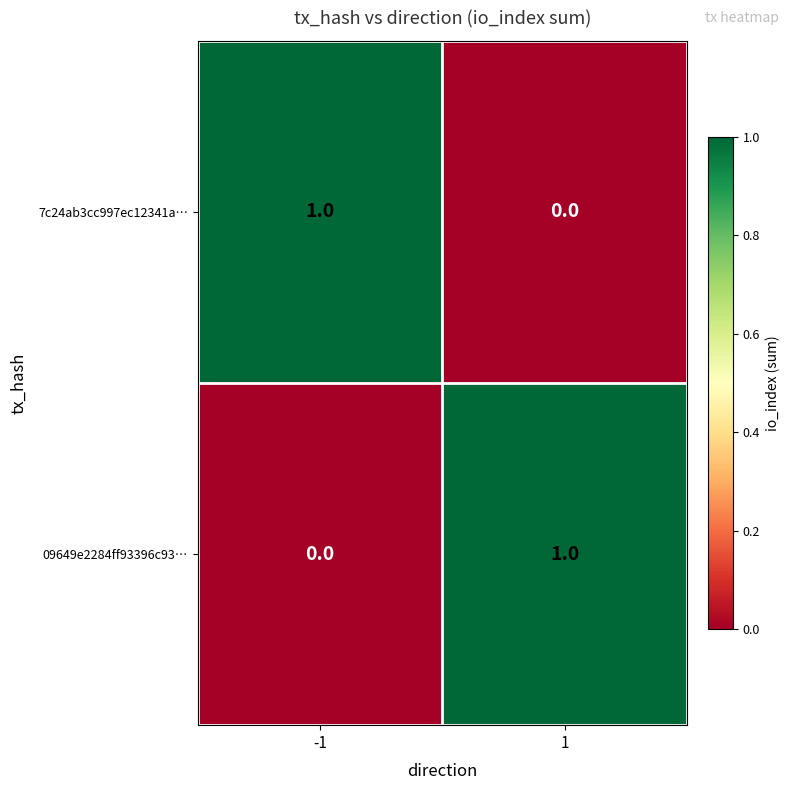

Rank the series at -1 from lowest to highest value.

09649e2284ff93396c93…, 7c24ab3cc997ec12341a…